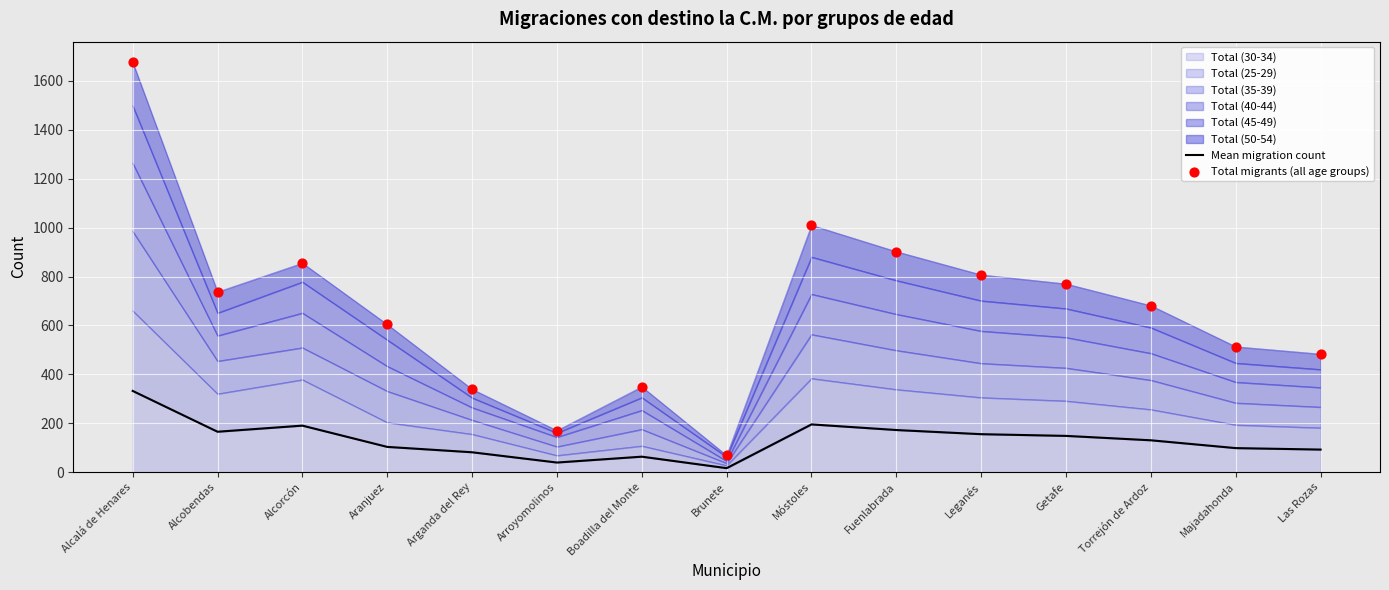

Which series has the largest Y range (max minus min)?

Total migrants (all age groups)